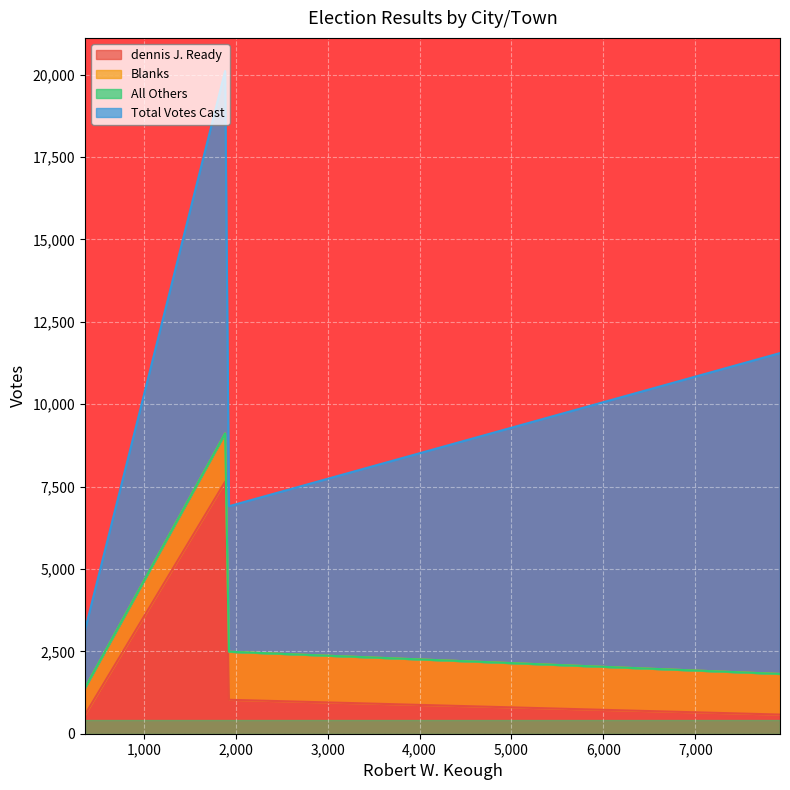

Which series has the largest range (max minus min)?

Total Votes Cast